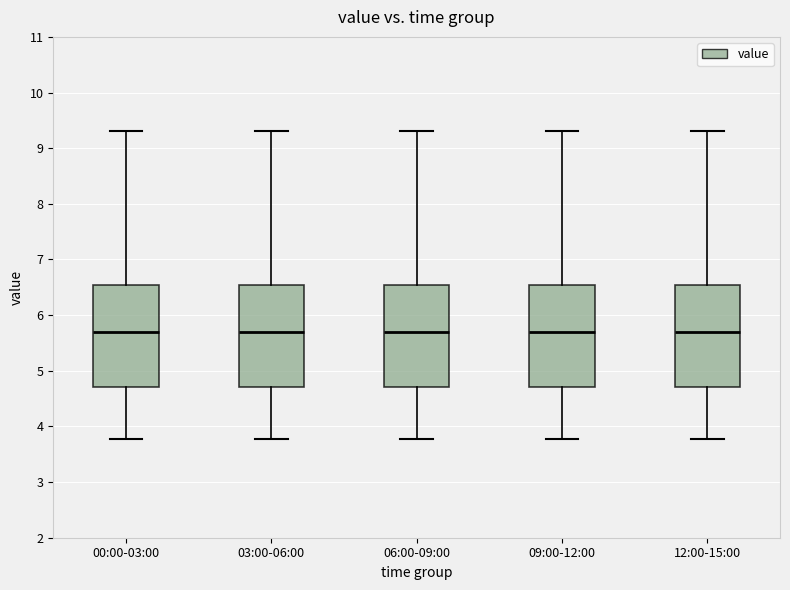

Where is the upper edge of the box for 06:00-09:00 on the y-axis? The values are not printed on the chart, so give them approximately, as read against the axis.

6.5